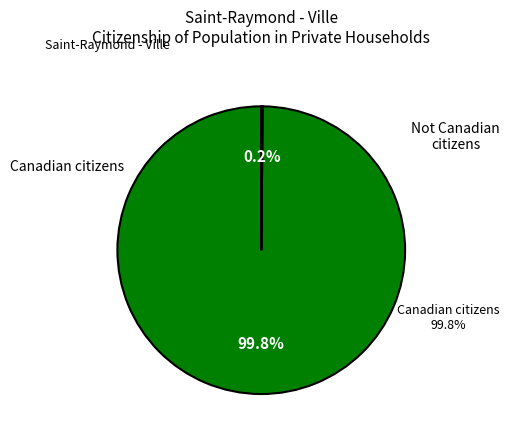

Is it true that Canadian citizens is 99% of the pie?

False